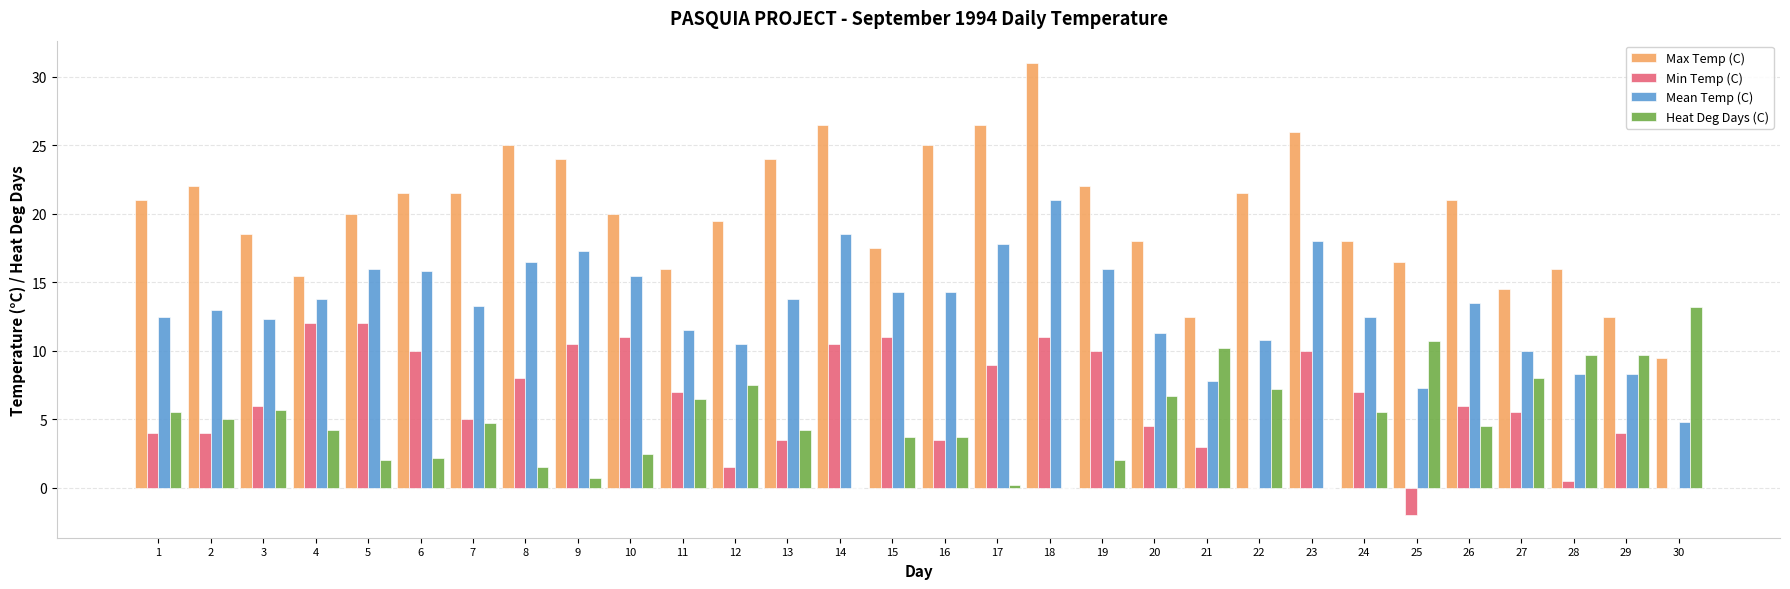

What is the maximum value shown in the chart?

31.0